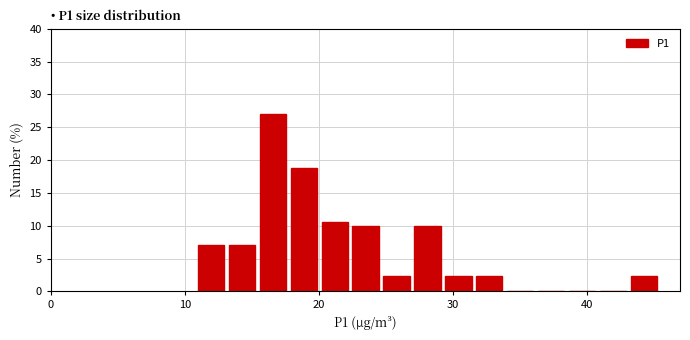

Read against the x-axis, roughly where is the centre of the tallest bar?

17